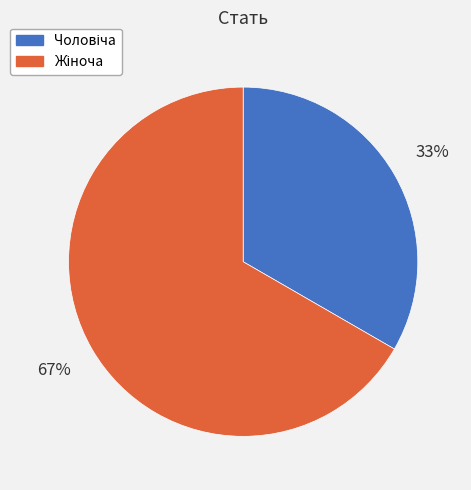

To the nearest percent, what is the average slice percentage?

50%